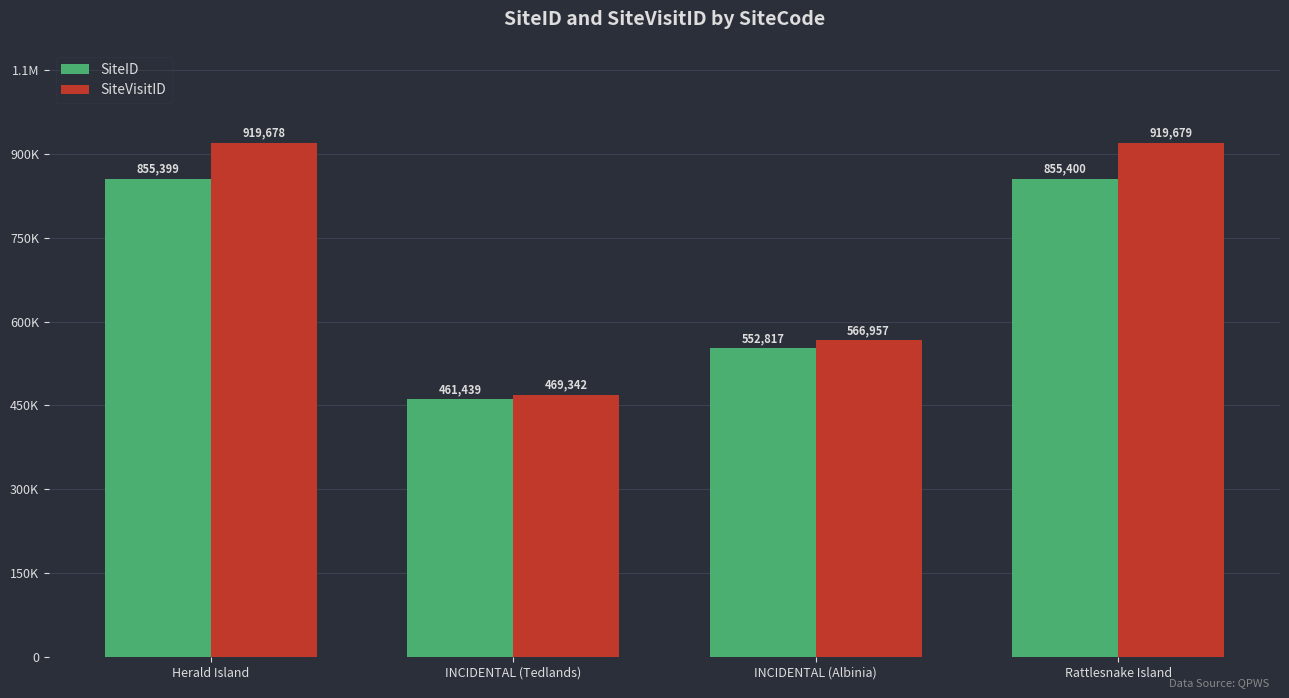

Where is SiteID nearest to the value 658419?

INCIDENTAL (Albinia)